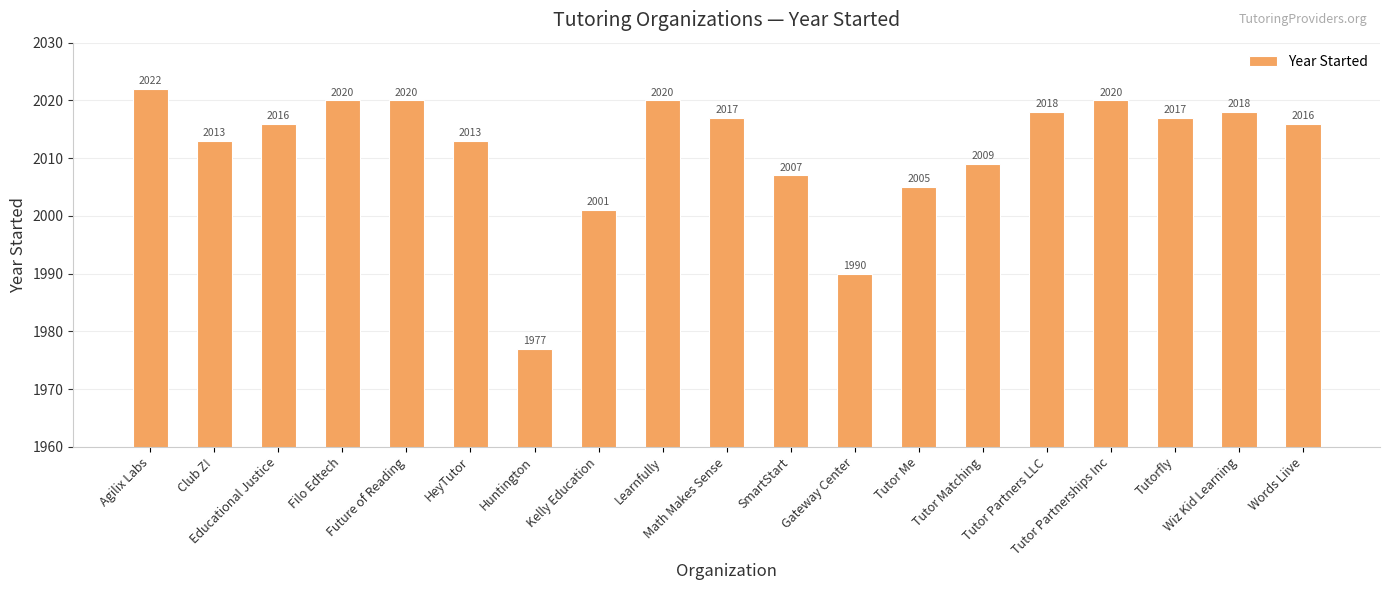

What is the change in value from Filo Edtech to SmartStart?

-13